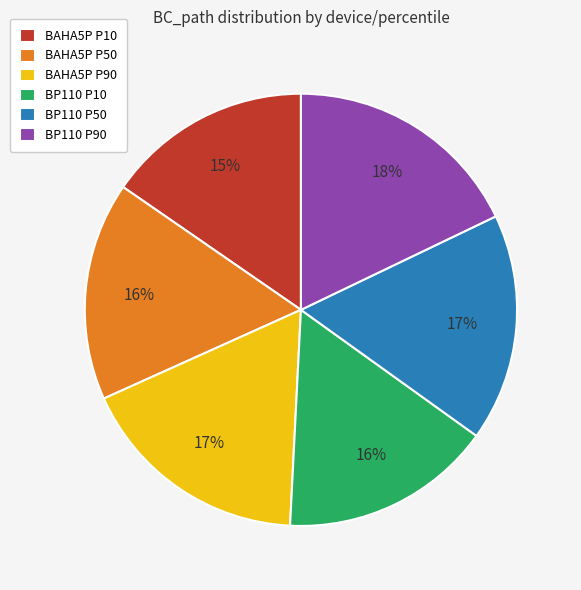

Which category has the smallest portion of the pie?

BAHA5P P10